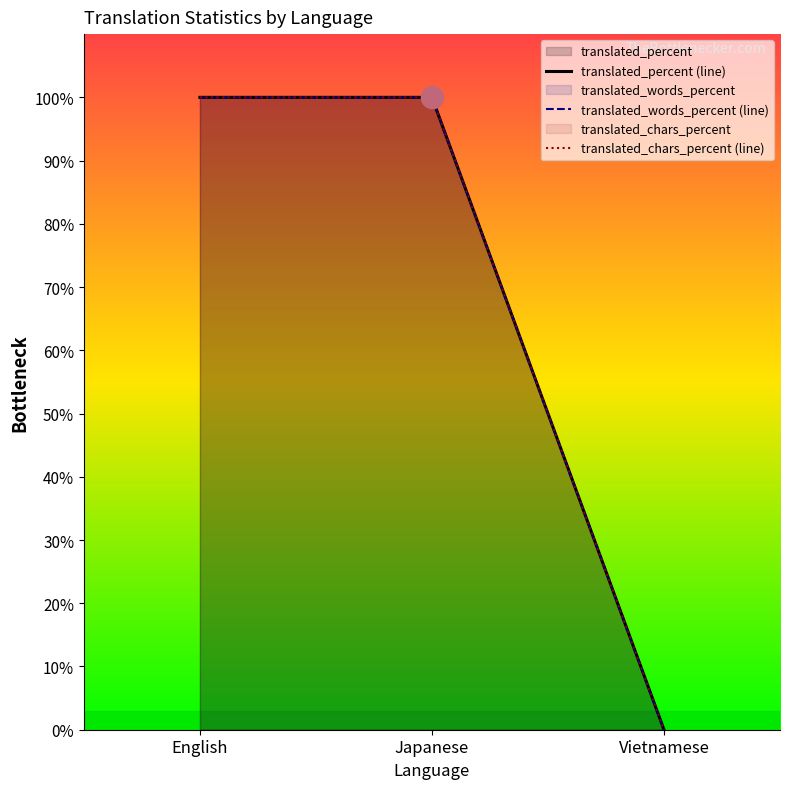

Rank the categories by translated_chars_percent (line) value from lowest to highest.

Vietnamese, English, Japanese